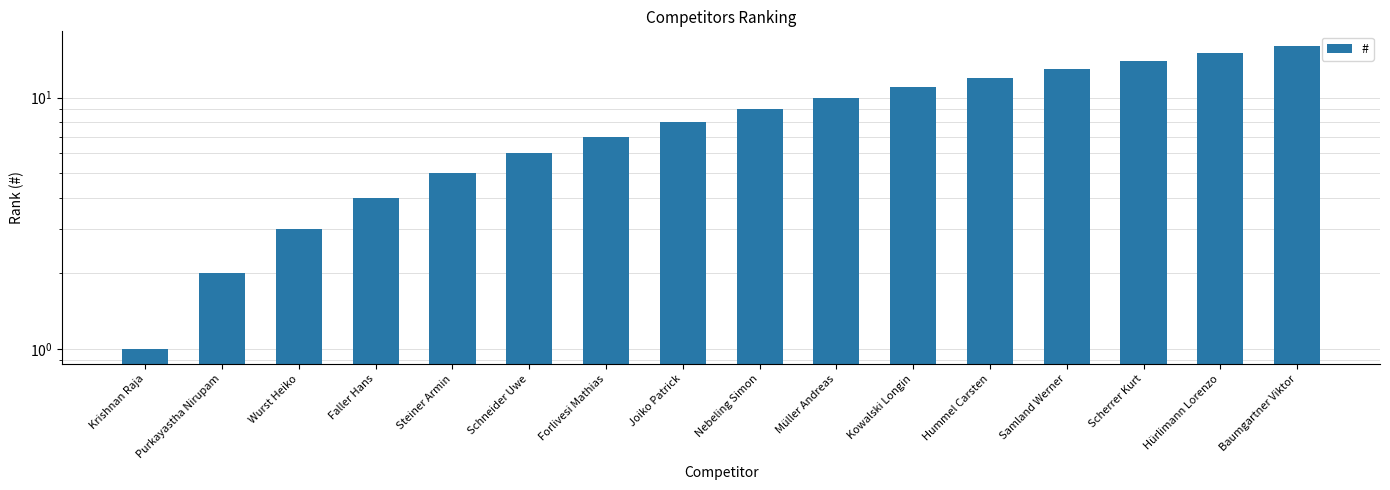

What value does the data have at Samland Werner, to the nearest 5?

15